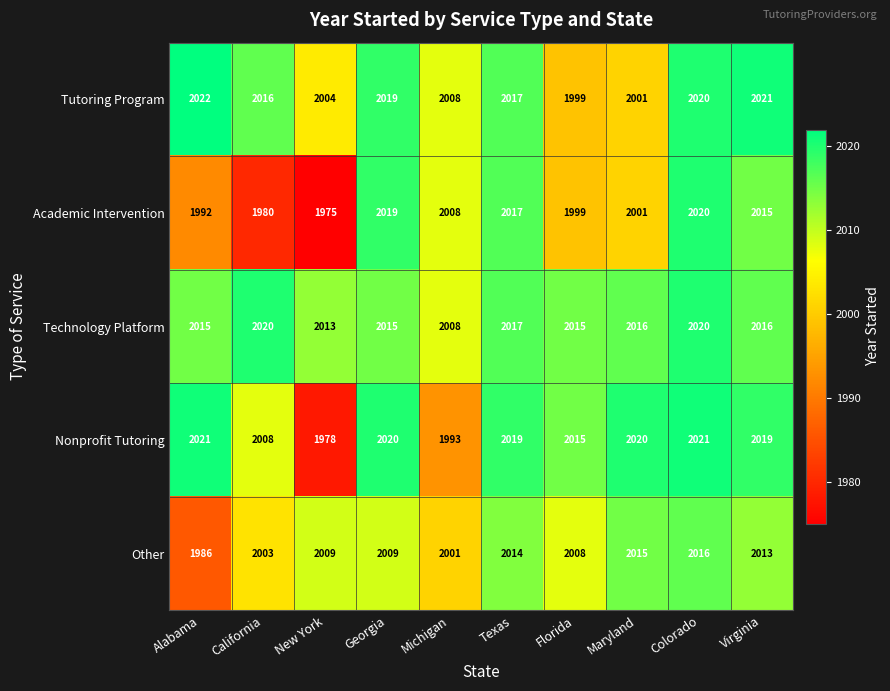

True or false: Nonprofit Tutoring has a value of 2015 at Florida.

True